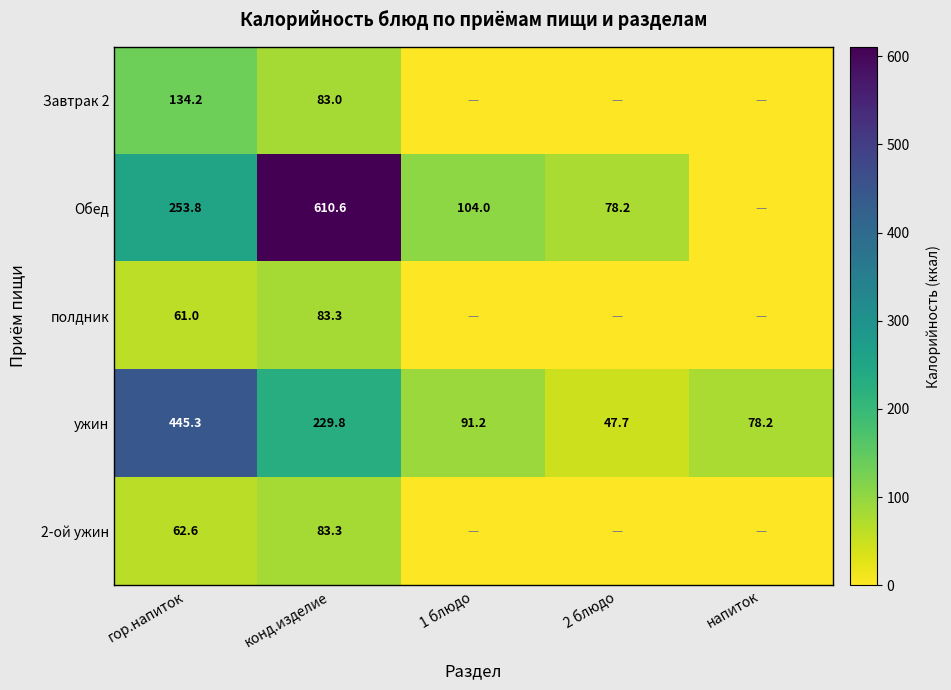

How many series are shown in this chart?

5